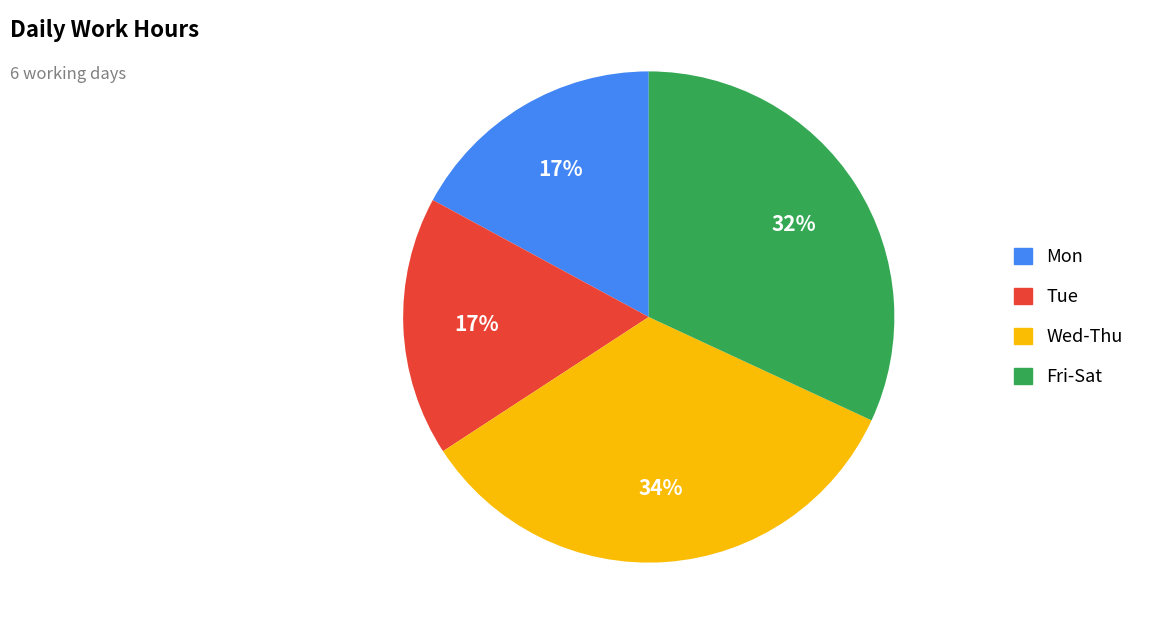

Does any single category account for the majority?

No